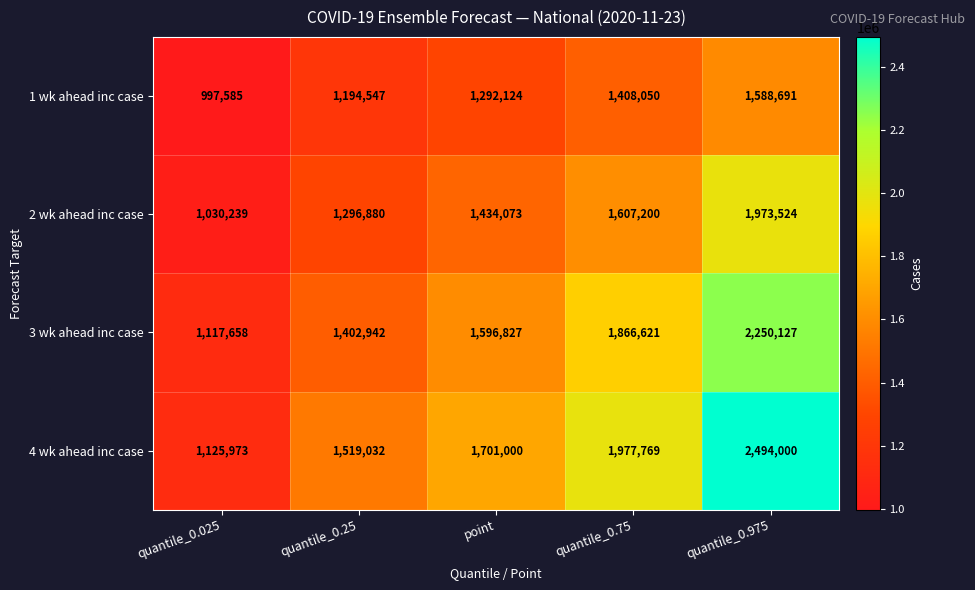

At which category is the sum across all series the highest?

quantile_0.975